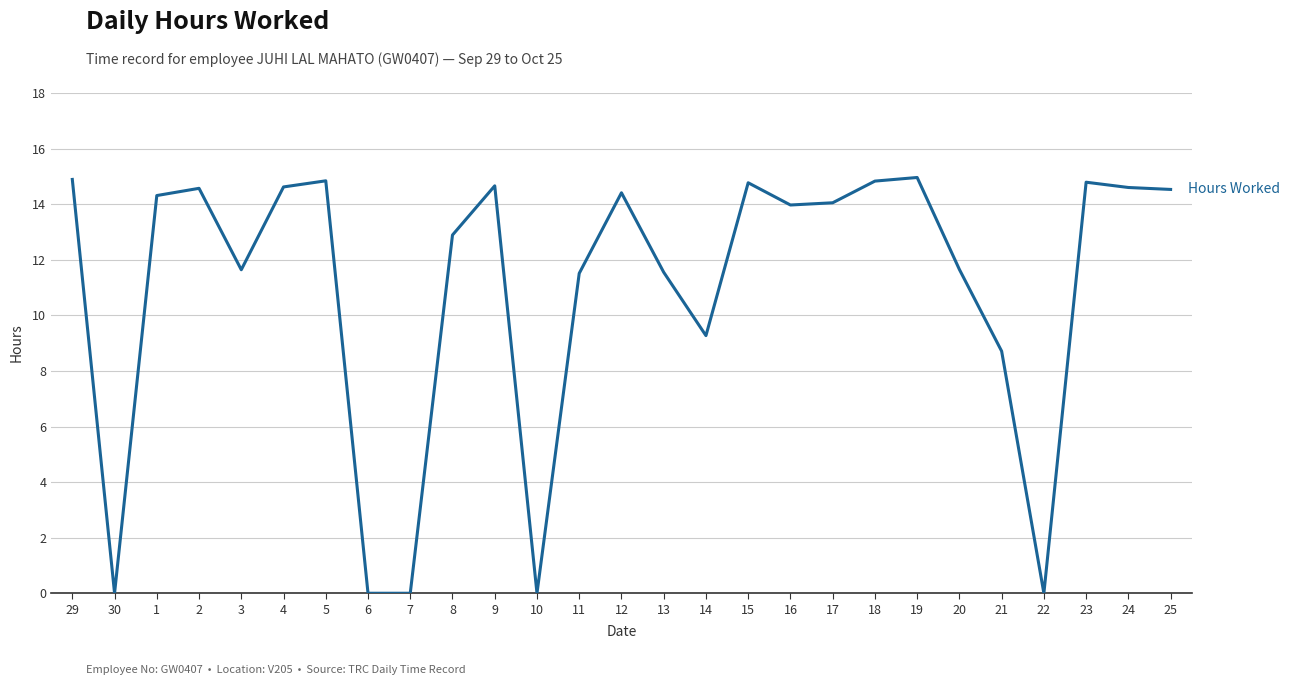

What is the ratio of the value at 11 to the value at 14?

1.2